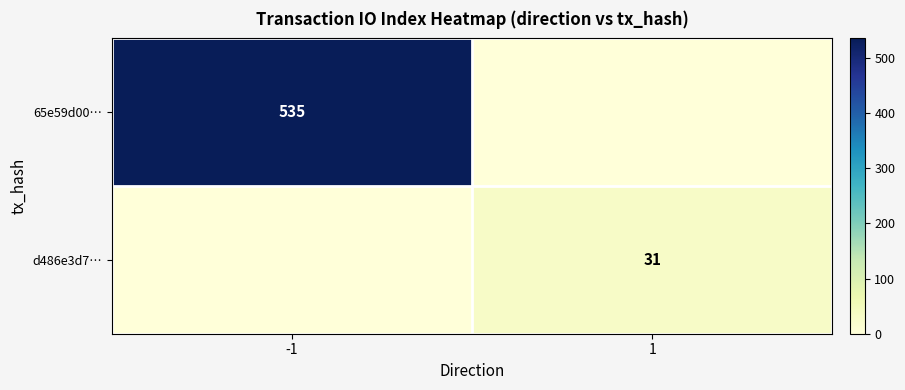

Is it true that d486e3d7… equals 54 at 1?

False